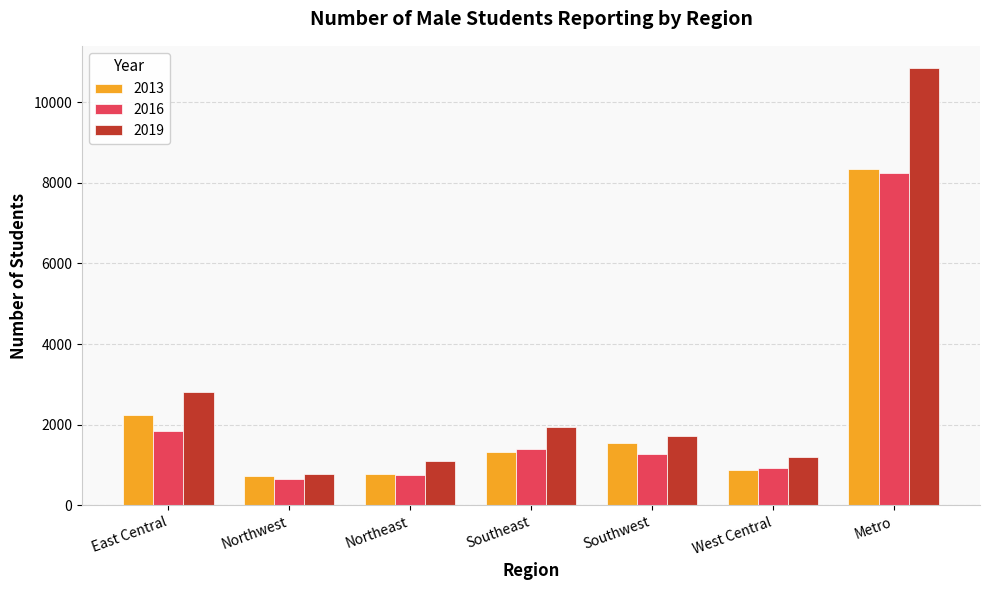

Is it true that 2013 equals 1225 at West Central?

False